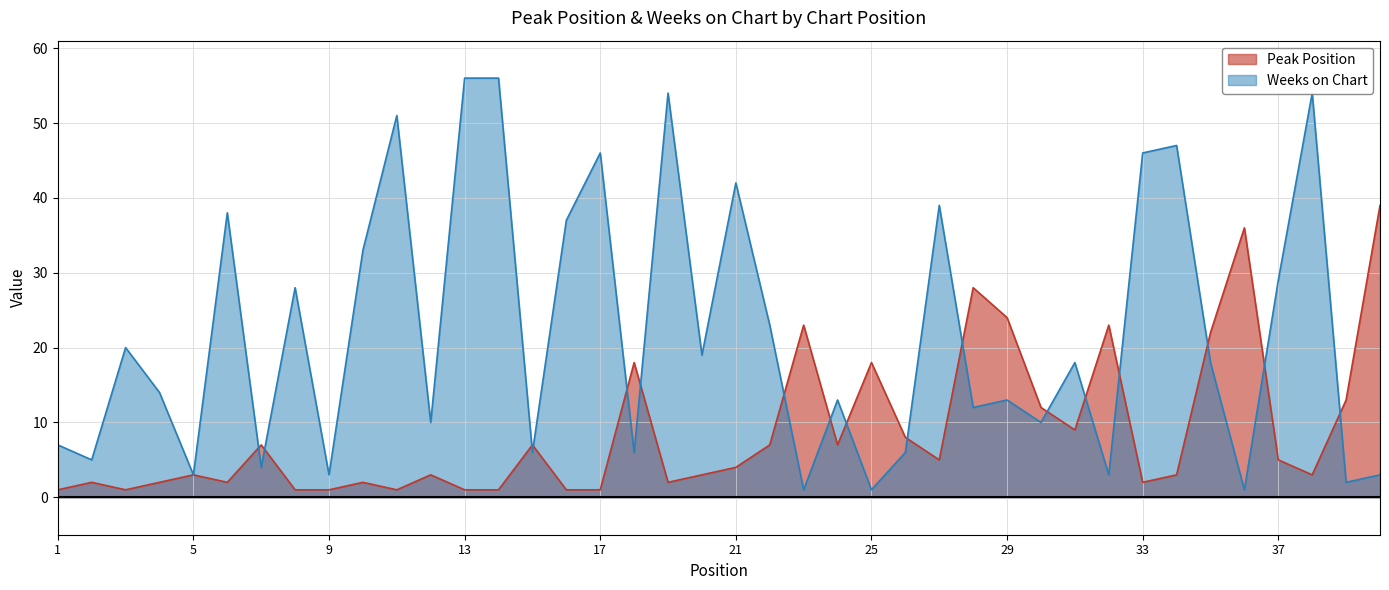

How many interior local peaks does the Peak Position series have?

12